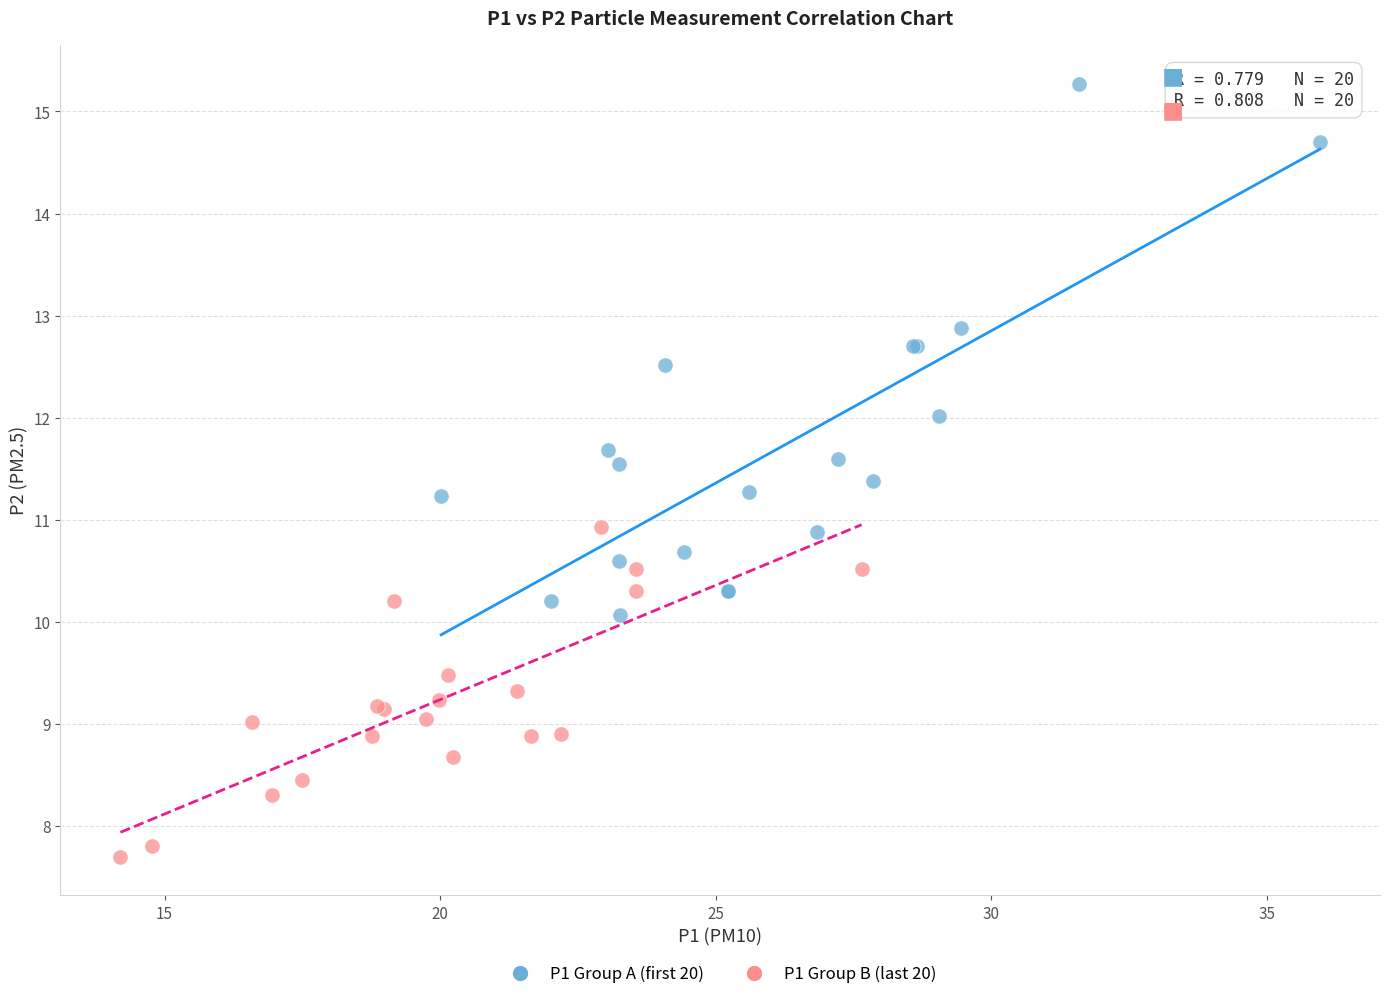

What are all the series names shown in the legend?

P1 Group A (first 20), P1 Group B (last 20)